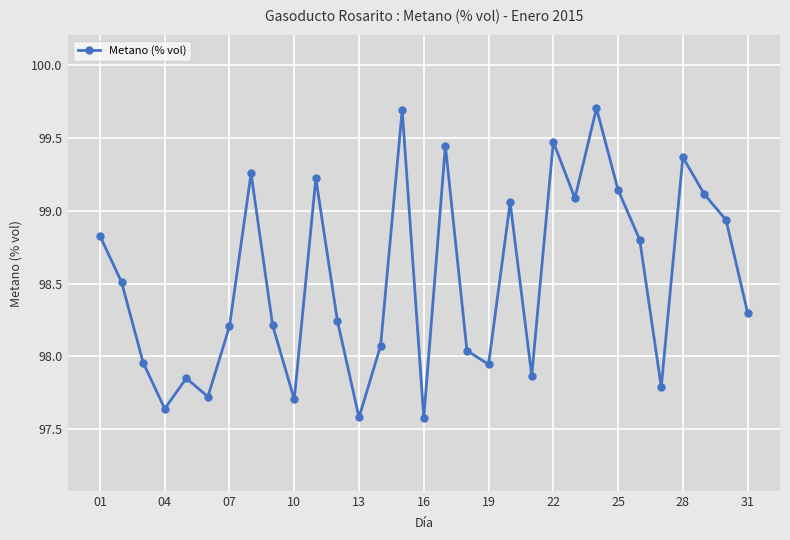

What is the difference between the maximum and minimum values?

2.1